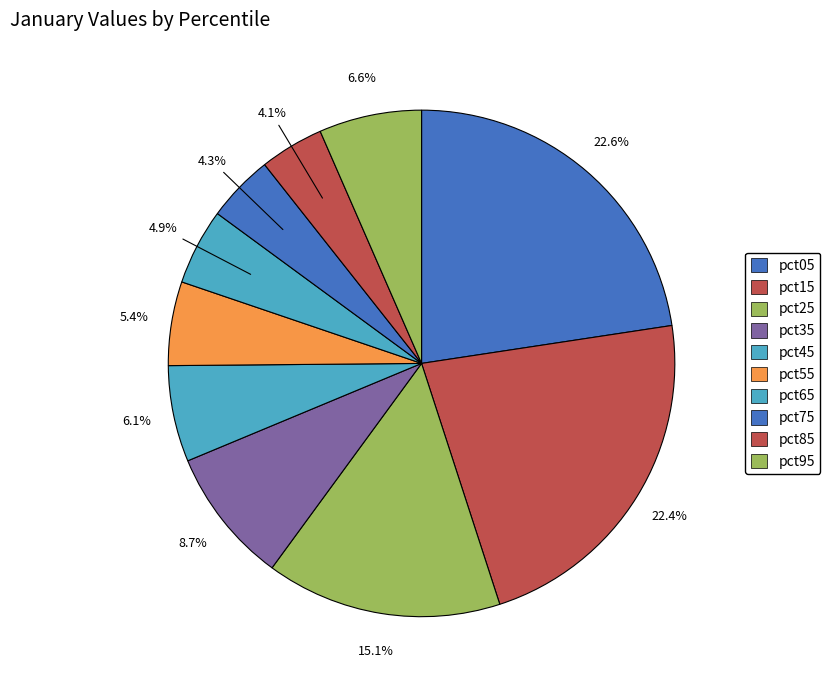

Is the sum of pct35 and pct65 greater than half?

No